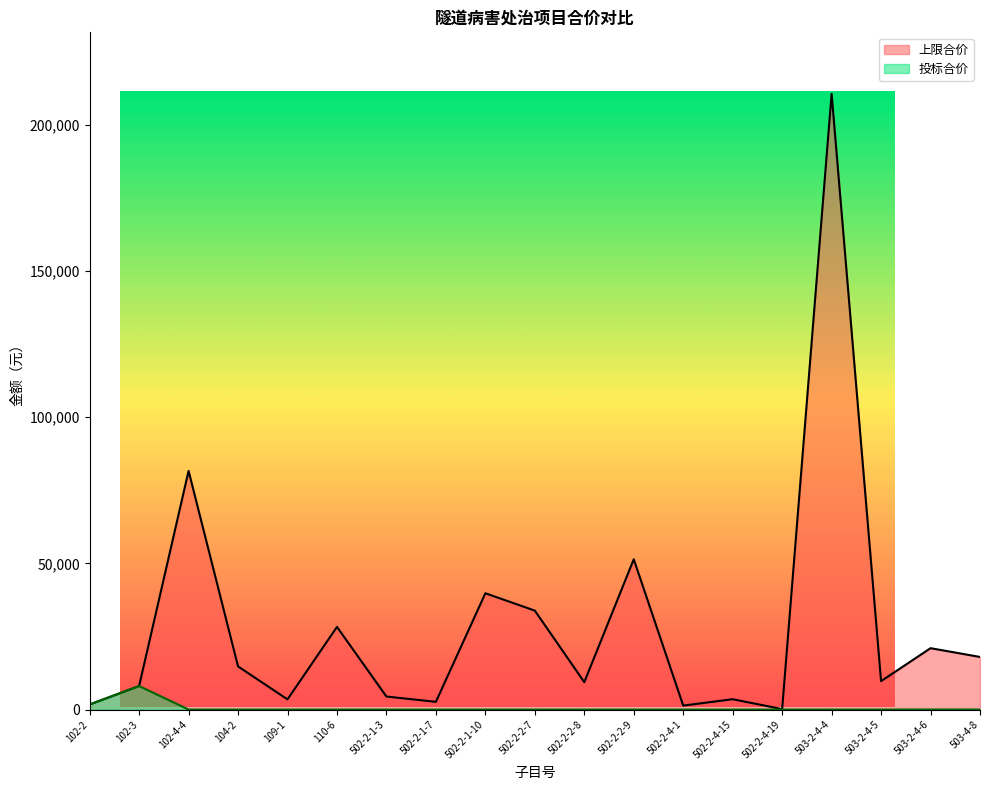

The 投标合价 series shows -2917 at 502-2-1-3. True or false?

False